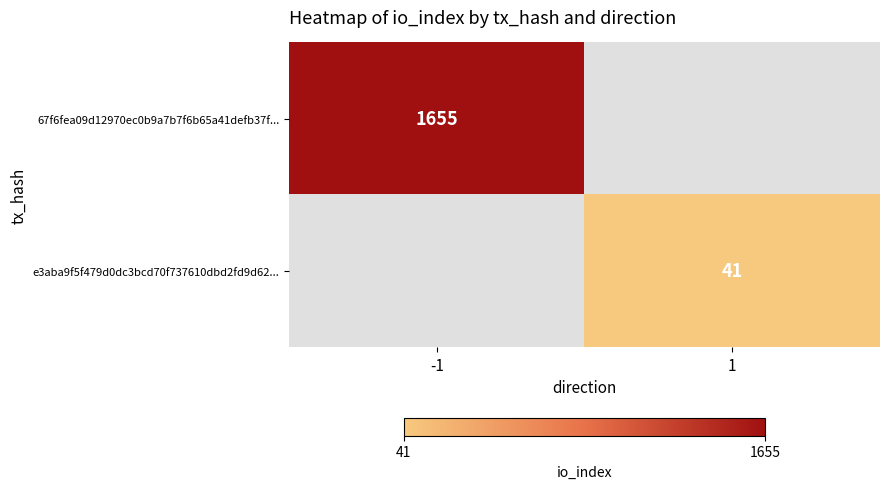

Is it true that e3aba9f5f479d0dc3bcd70f737610dbd2fd9d62... equals 21 at 1?

False